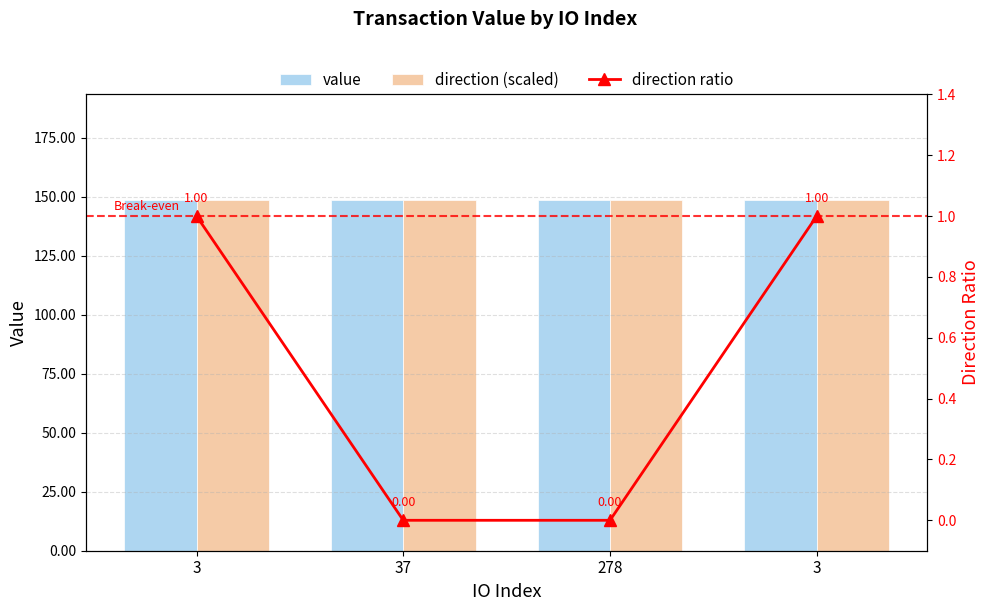

At how many categories does at least one series exceed 60?

4